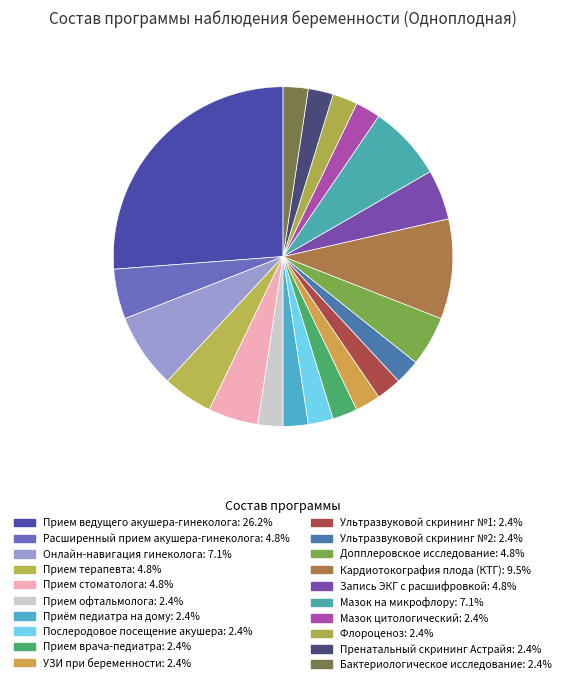

To the nearest percent, what is the average slice percentage?

5%